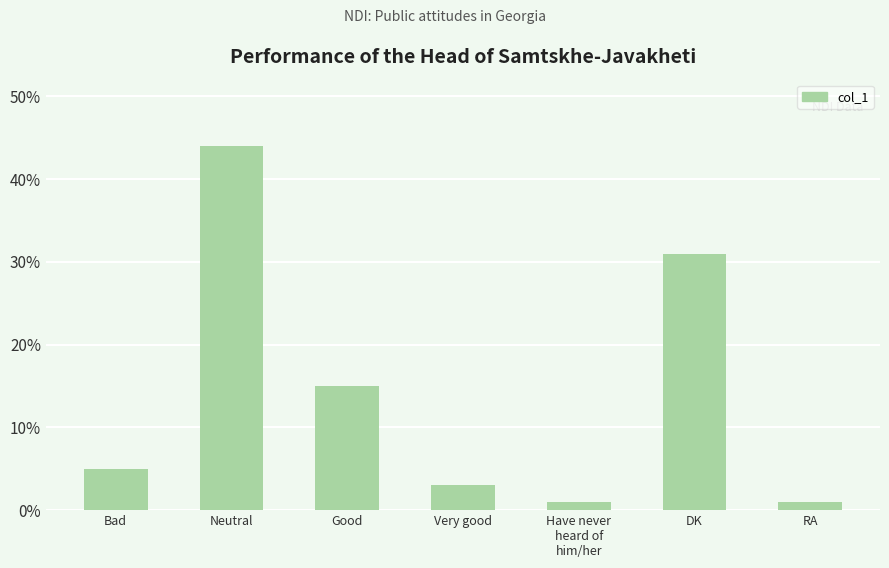

The chart shows a value of 5 at Very good. True or false?

False